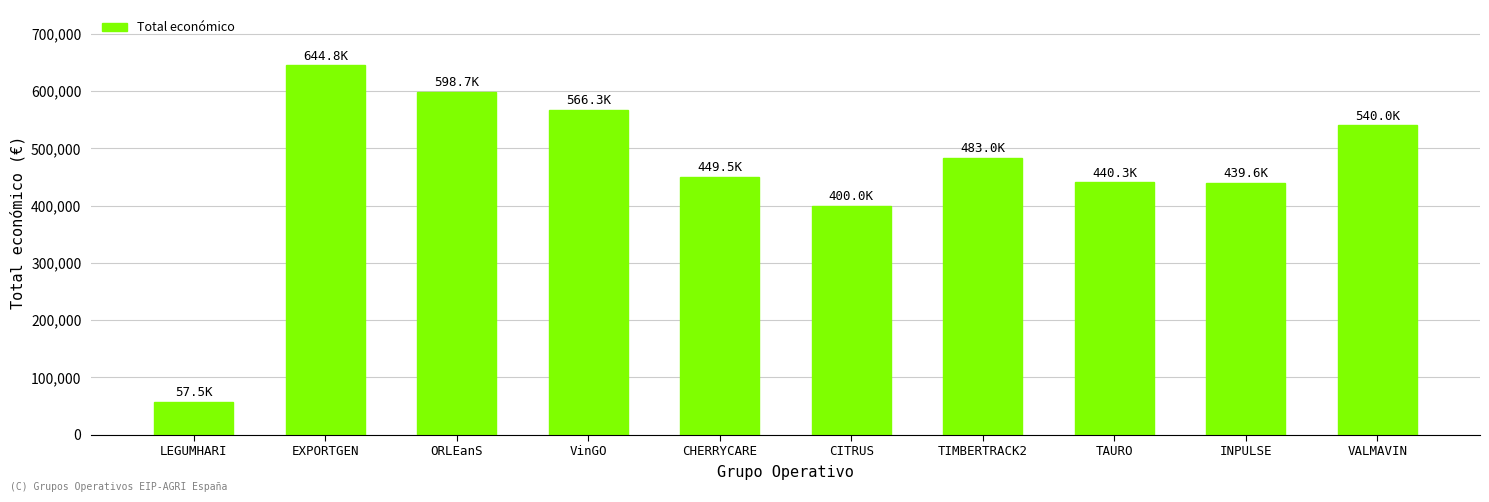

Between EXPORTGEN and ORLEanS, which is larger?

EXPORTGEN